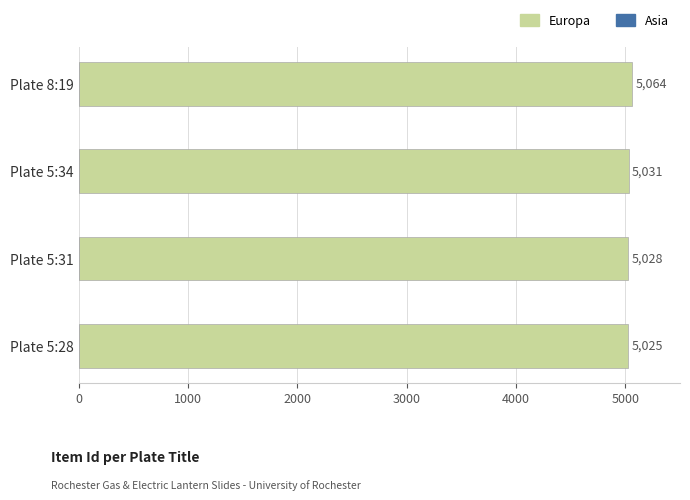

Reading bottom to top, transcribe all the data shown in this chart.

5025	5028	5031	5064